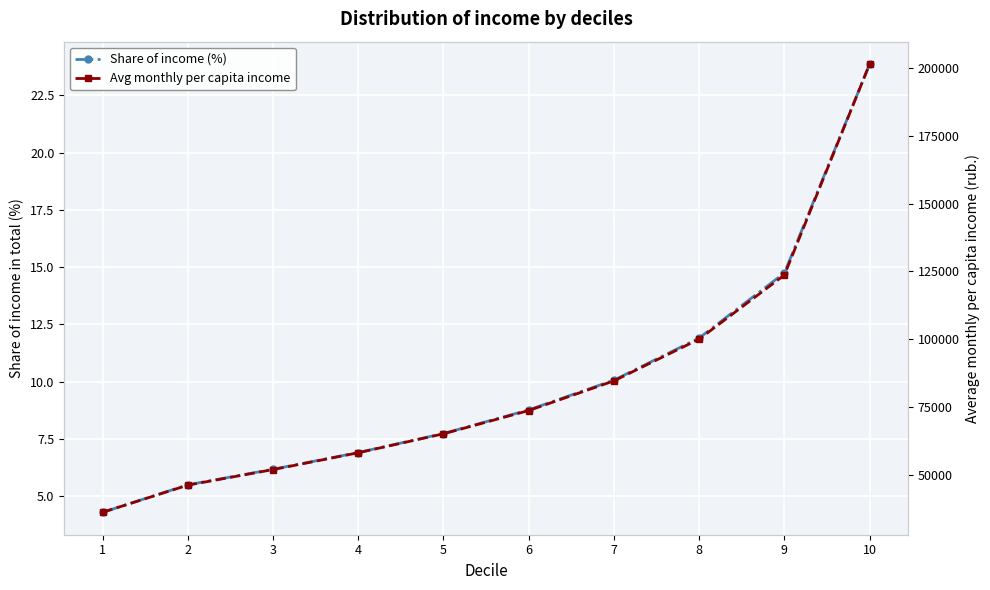

True or false: Share of income (%) and Avg monthly per capita income intersect in this chart.

False